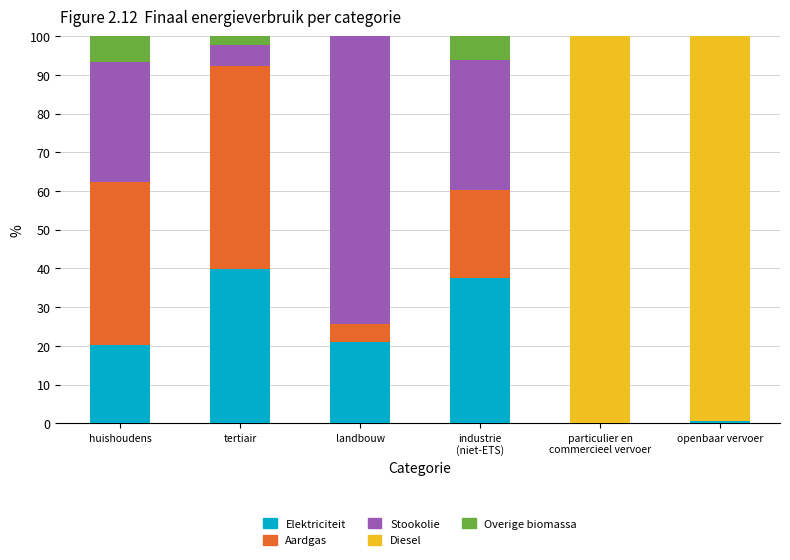

What is the highest value of the Elektriciteit series?

40.0